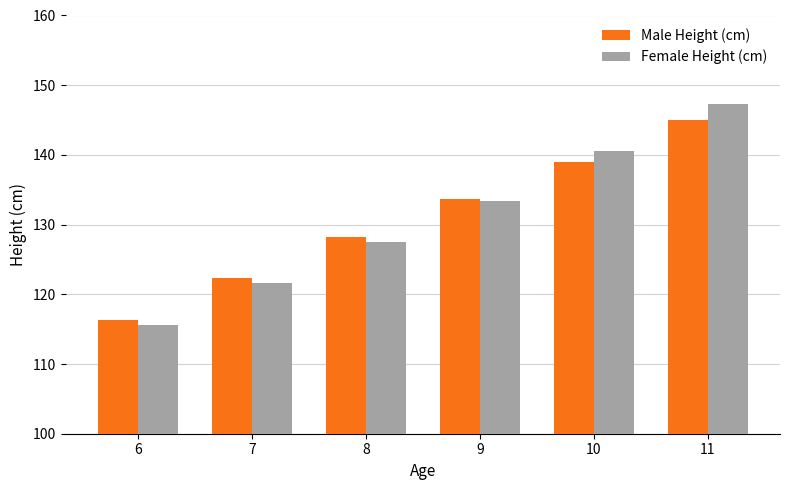

What is the spread (max minus min) of values at 9?

0.3